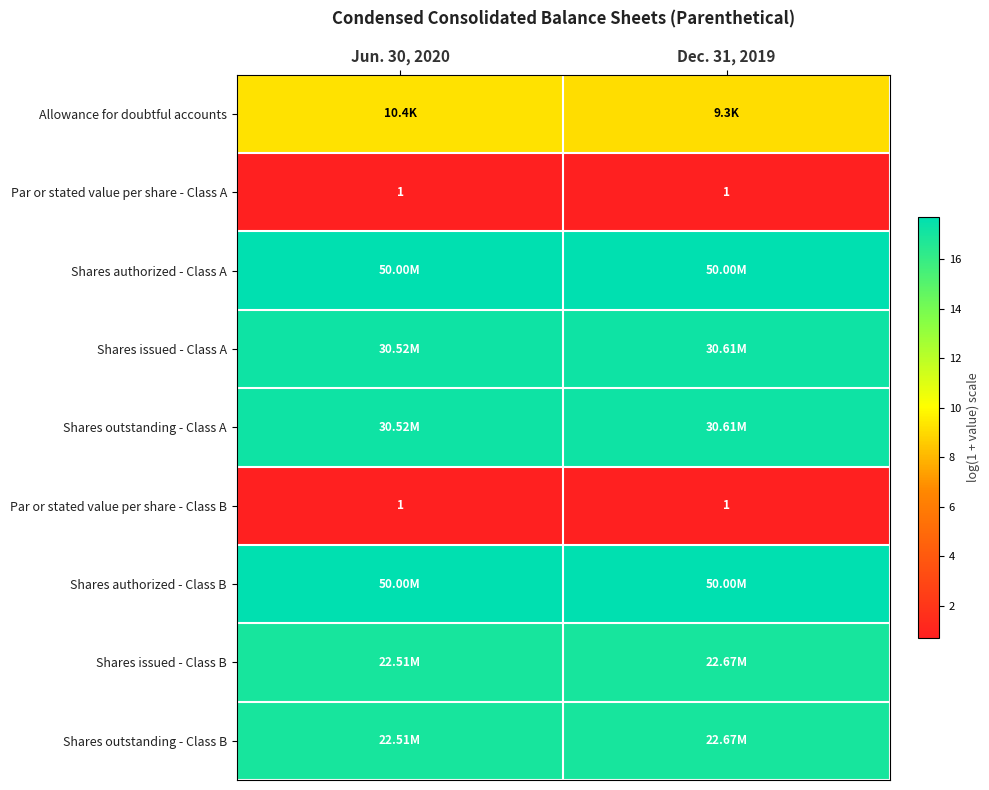

Count the number of categories in the chart.

2